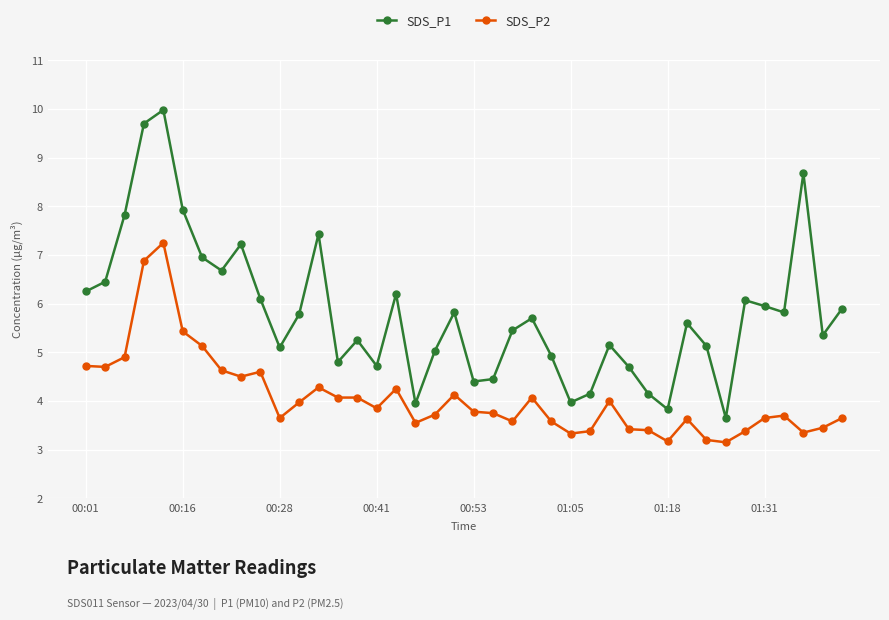

True or false: SDS_P1 and SDS_P2 cross at least once.

False